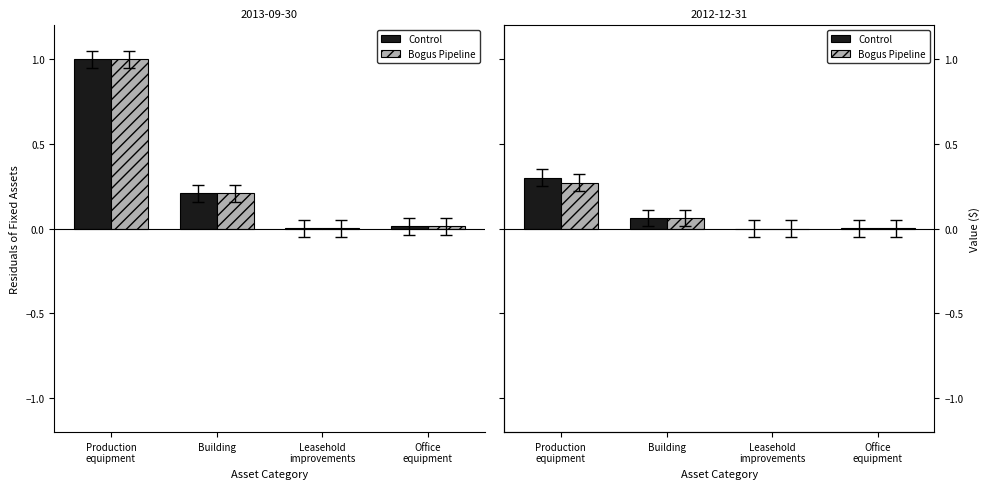

The Control series shows 0.1 at Building. True or false?

True